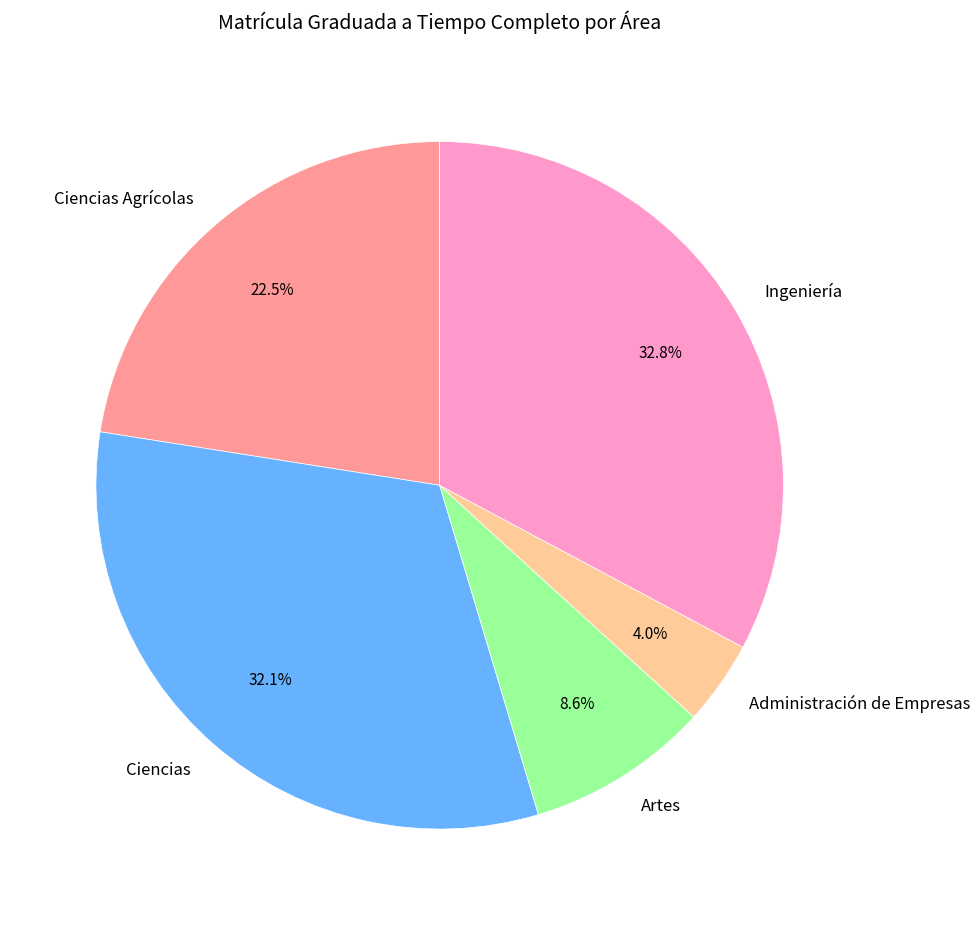

What is the ratio of the value at Artes to the value at Ciencias Agrícolas?

0.4